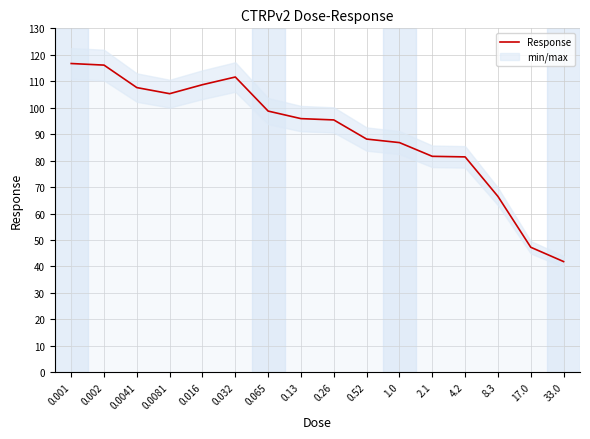

How many lines are shown in the chart?

1